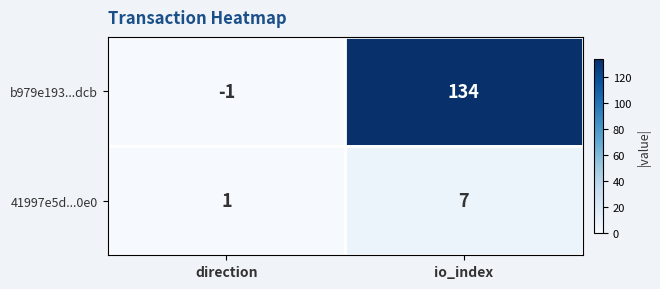

List the series in order of their peak value, highest first.

b979e193...dcb, 41997e5d...0e0